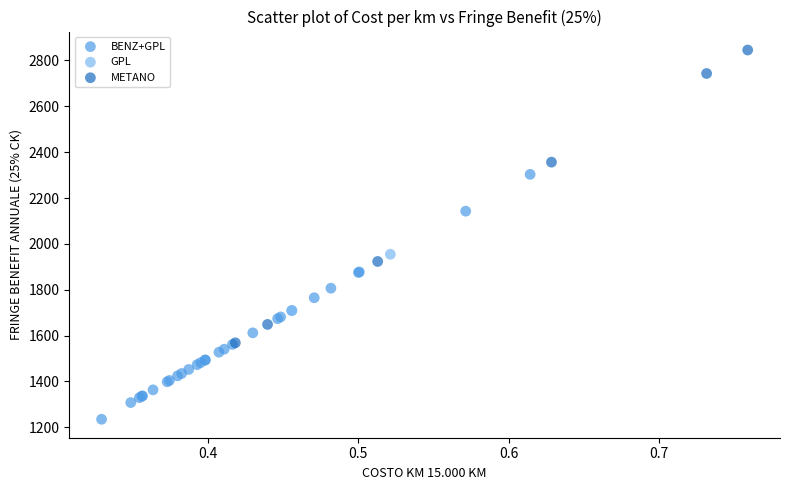

What are all the series names shown in the legend?

BENZ+GPL, GPL, METANO